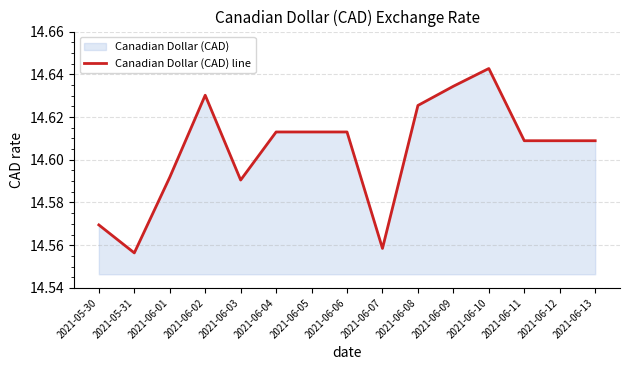

Which category has the highest value across all series?

2021-06-10